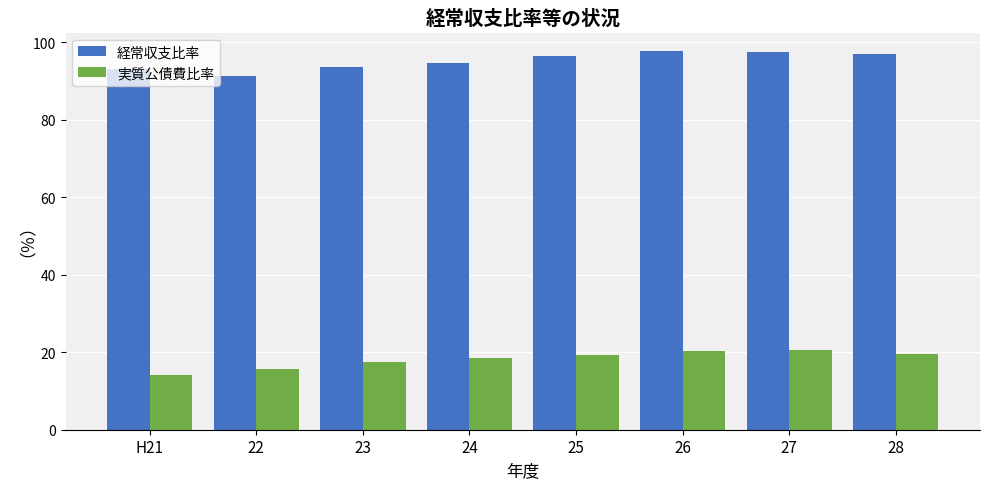

The value of 実質公債費比率 at 23 is 31.5. True or false?

False